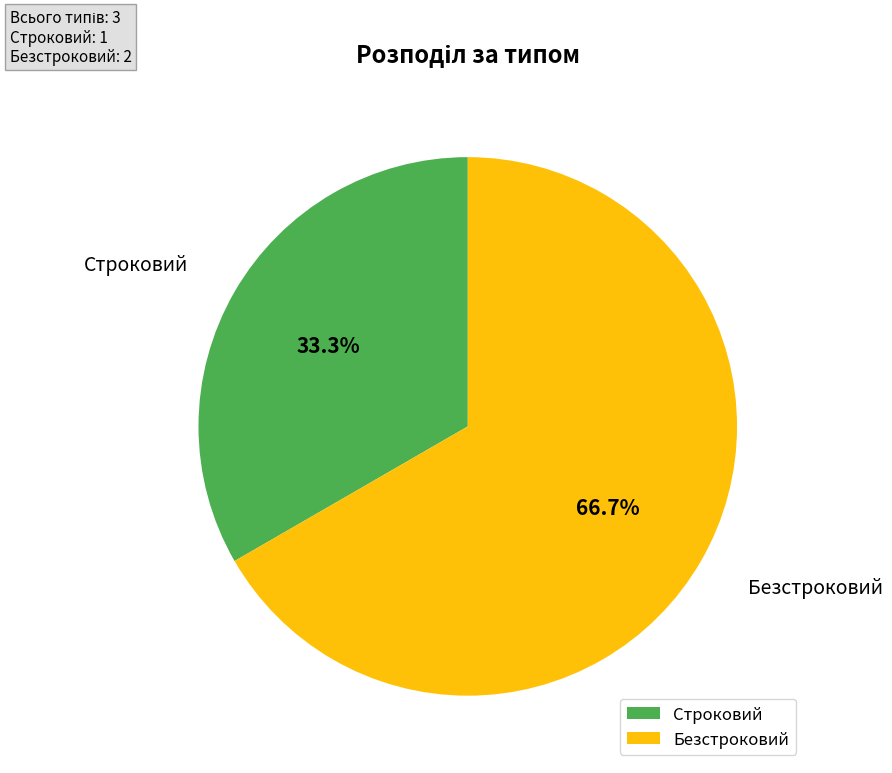

Between Безстроковий and Строковий, which is larger?

Безстроковий